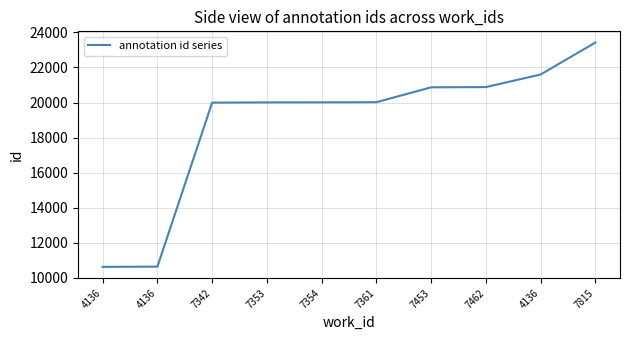

Which label corresponds to the largest value in the chart?

7815